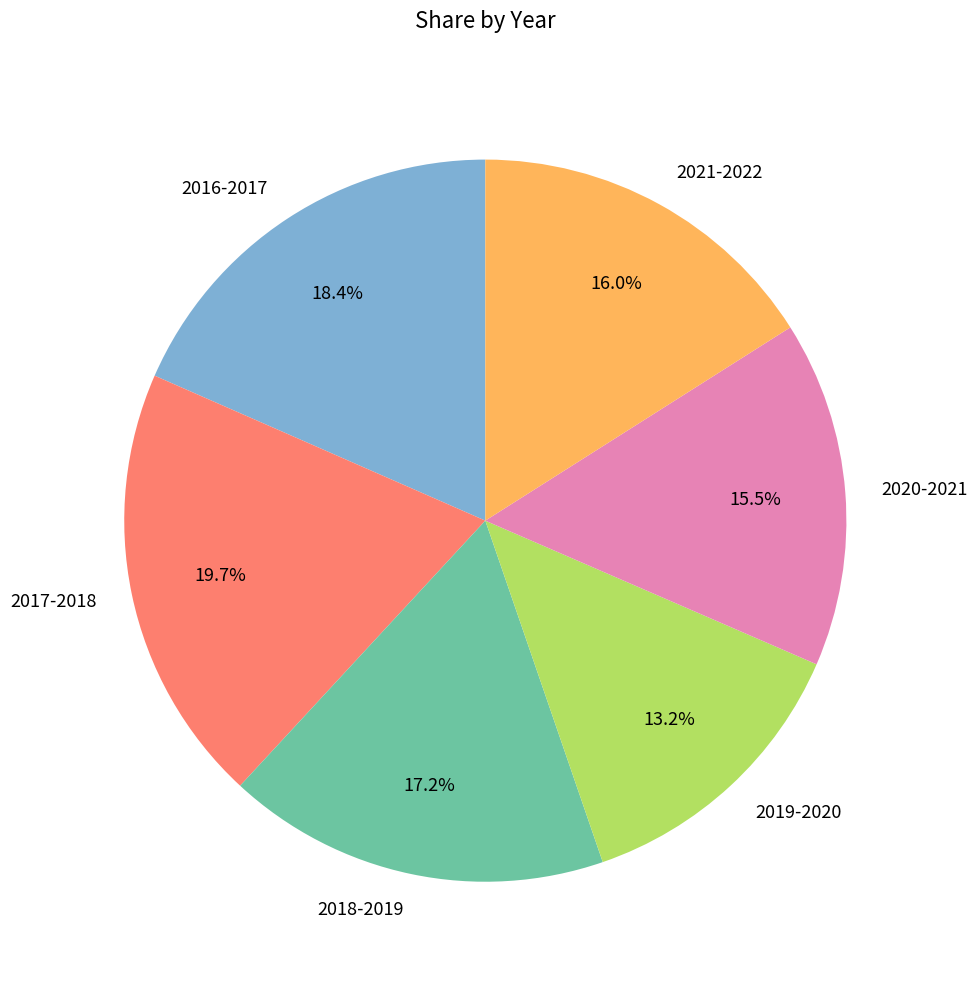

To the nearest percent, what percentage of the pie is 2016-2017?

18%